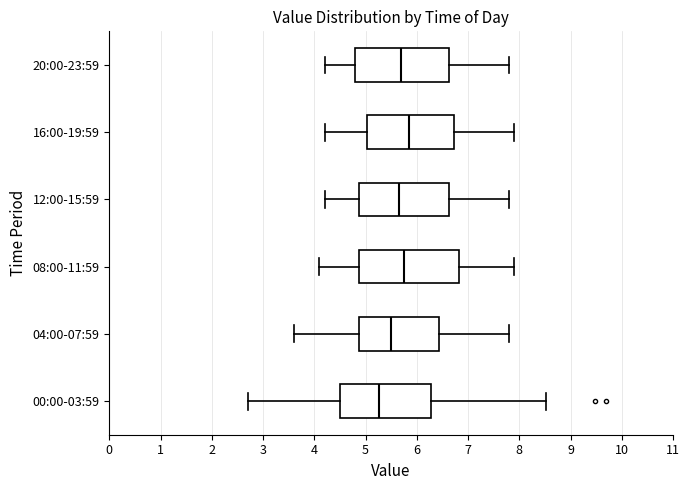

Which box is the widest, from its left edge to its right edge?

08:00-11:59